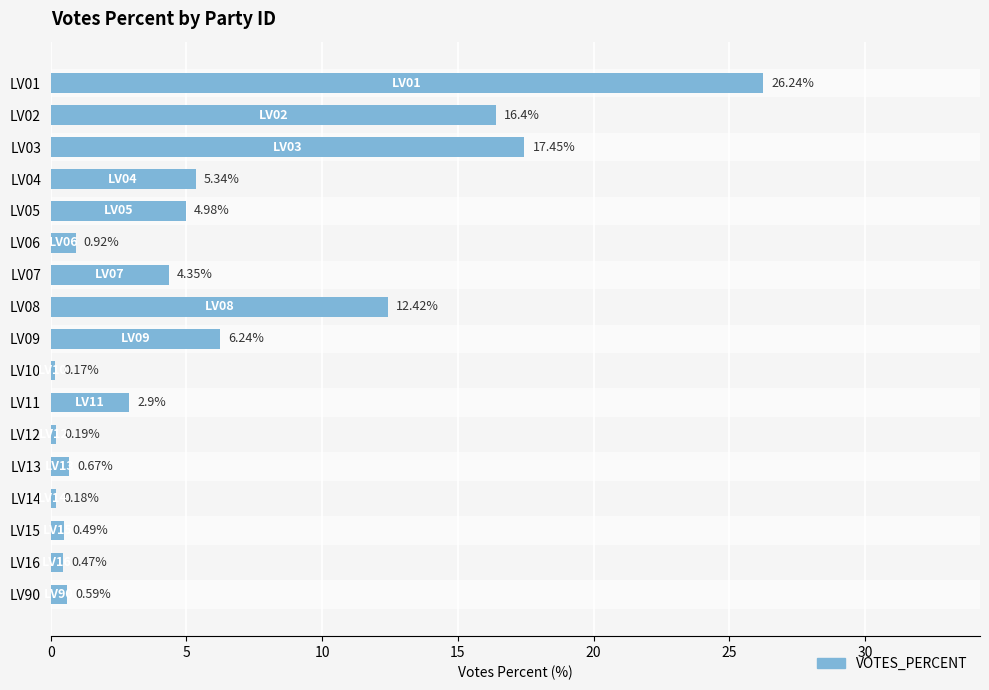

How many values exceed 2?

9